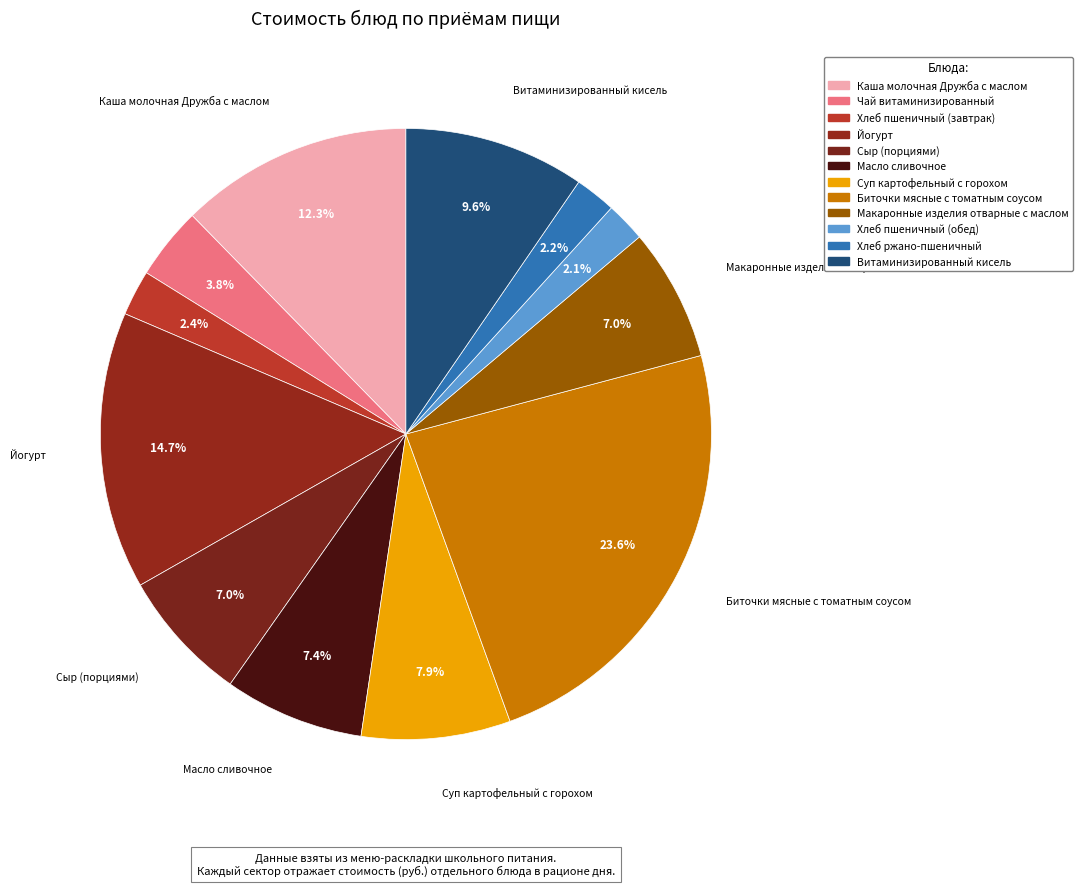

What percentage is the Сыр (порциями) slice, to the nearest percent?

7%